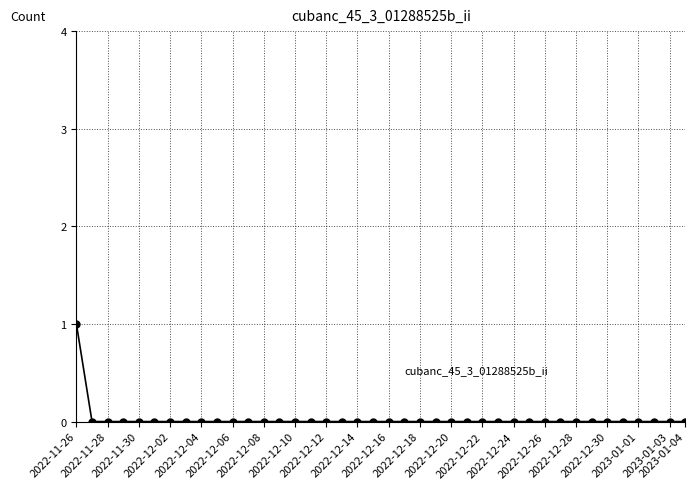

Reading right to left, what are all the values shown in this chart?

0	0	0	0	0	0	0	0	0	0	0	0	0	0	0	0	0	0	0	0	0	0	0	0	0	0	0	0	0	0	0	0	0	0	0	0	0	0	0	1